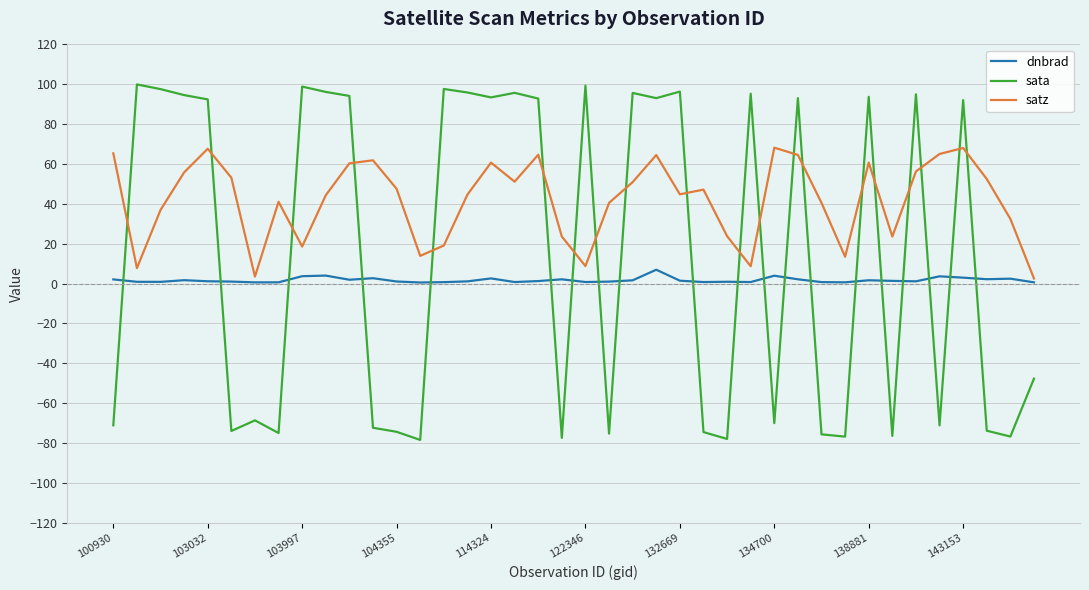

Which series has the widest spread of values?

sata